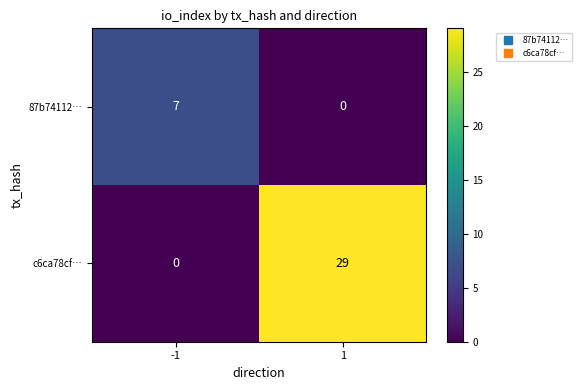

Reading left to right, what are all the values shown in this chart?

87b74112…: -1=7	1=0
c6ca78cf…: -1=0	1=29